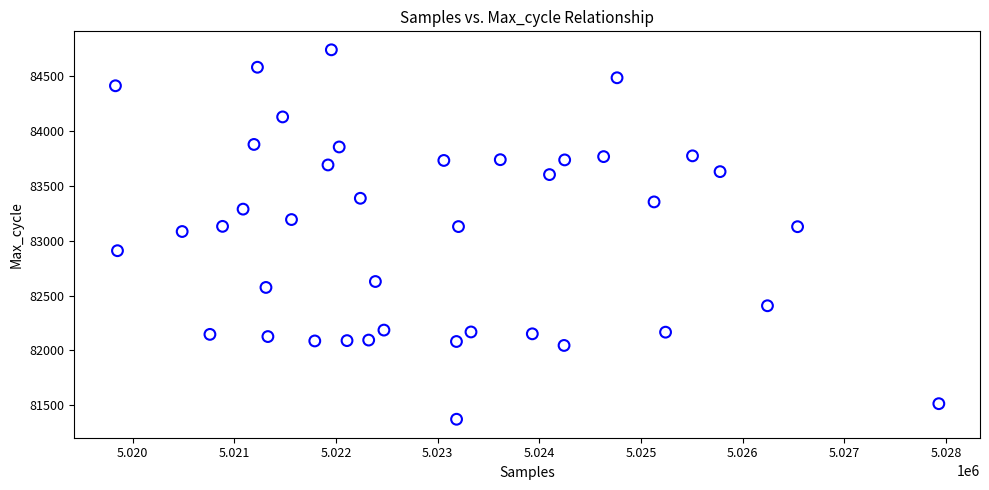

What is the range of Y values (max minus min)?

3369